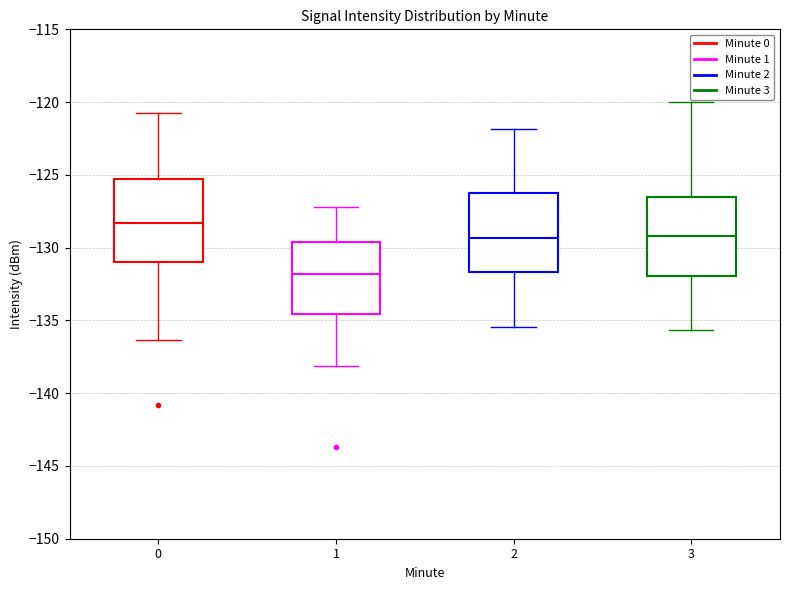

Reading left to right, transcribe this box plot: for each box, give where its median line is, the range the box spans, and where its two whiskers end, as read against the y-axis. The values are not printed on the chart, so give them approximately, as read against the axis.

0: median -128.5, box -131.0 to -125.5, whiskers -136.5 to -121.0
1: median -132.0, box -134.5 to -129.5, whiskers -138.0 to -127.0
2: median -129.5, box -131.5 to -126.0, whiskers -135.5 to -122.0
3: median -129.0, box -132.0 to -126.5, whiskers -135.5 to -120.0